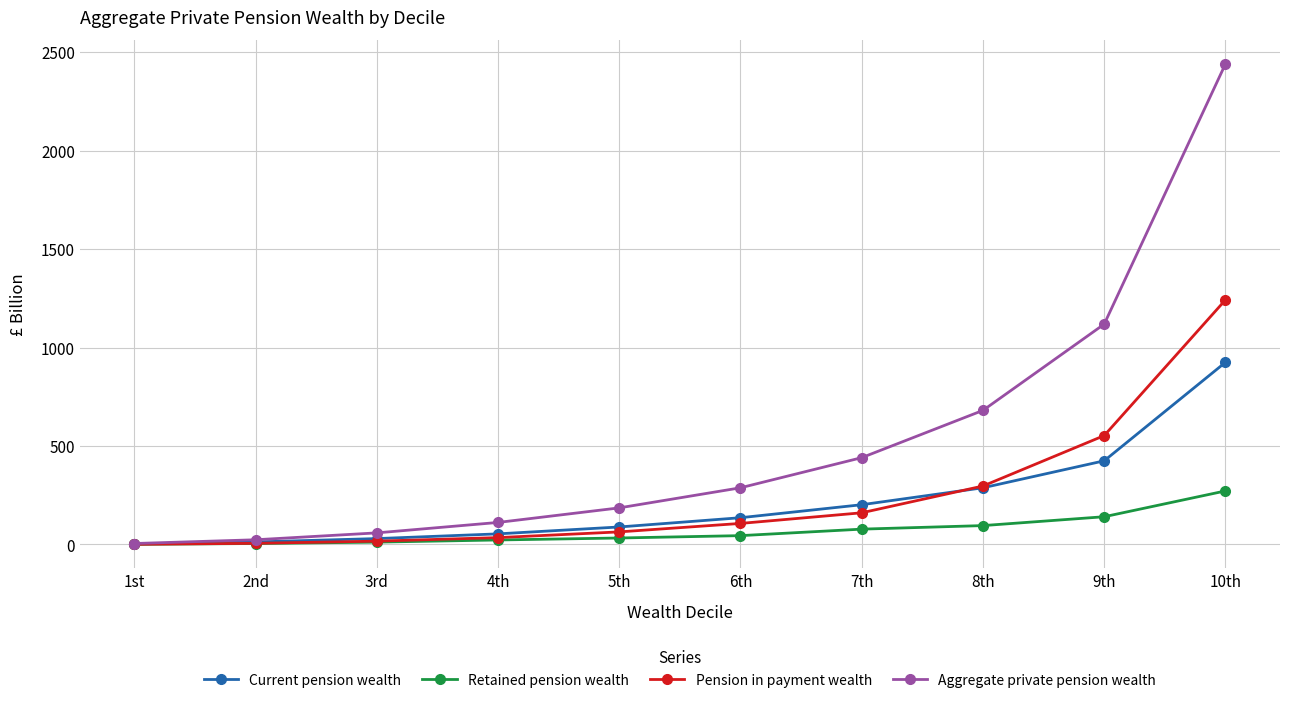

At how many categories does at least one series exceed 170?

6